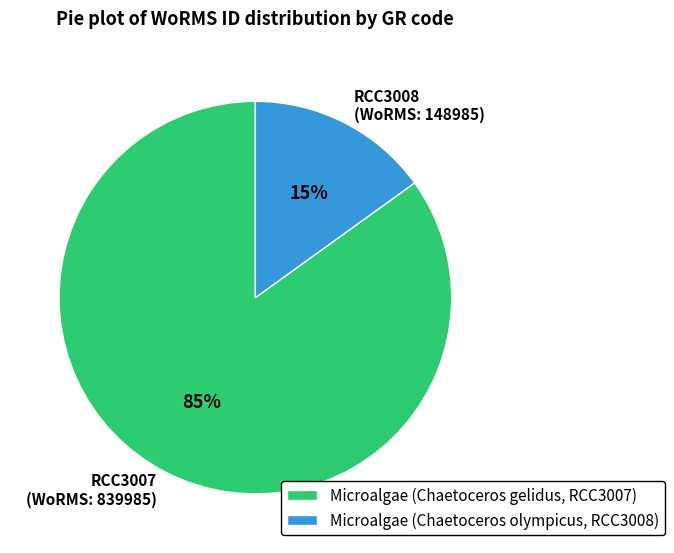

Is the sum of RCC3008 (WoRMS: 148985) and RCC3007 (WoRMS: 839985) greater than half?

Yes